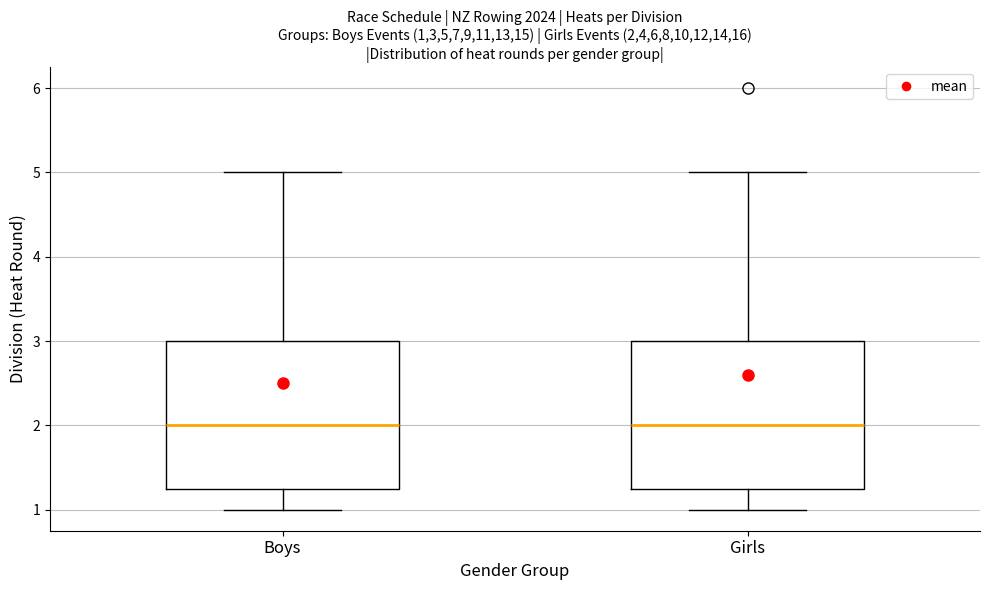

Where does the lower whisker of the box for Girls end on the y-axis? The values are not printed on the chart, so give them approximately, as read against the axis.

1.0